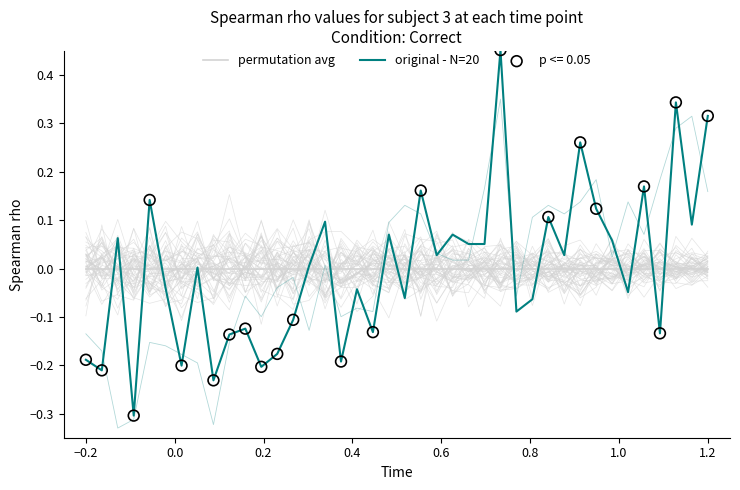

Which series has the largest total across all categories?

permutation avg